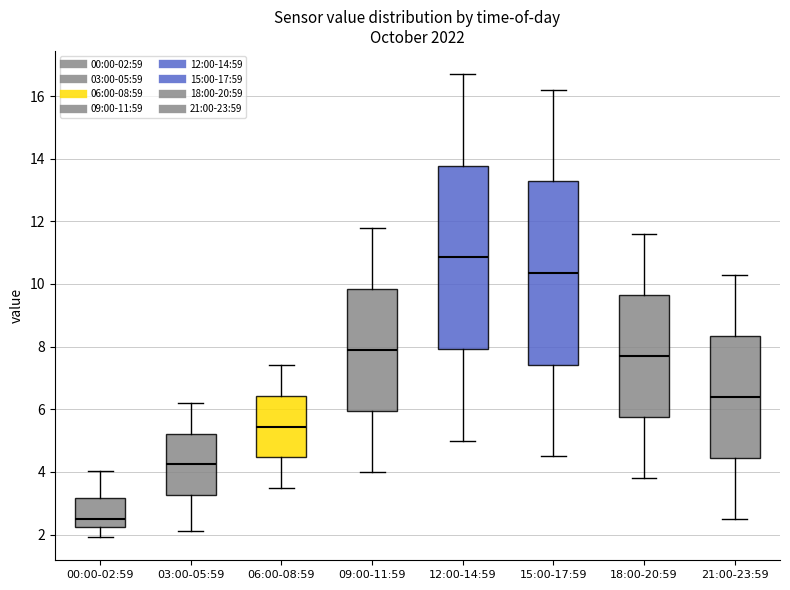

Reading left to right, read every box against the y-axis: the position of its median line, the range the box covers, and the ends of its whiskers. The values are not printed on the chart, so give them approximately, as read against the axis.

00:00-02:59: median 2.6, box 2.2 to 3.2, whiskers 2.0 to 4.0
03:00-05:59: median 4.2, box 3.2 to 5.2, whiskers 2.2 to 6.2
06:00-08:59: median 5.4, box 4.4 to 6.4, whiskers 3.6 to 7.4
09:00-11:59: median 8.0, box 6.0 to 9.8, whiskers 4.0 to 11.8
12:00-14:59: median 10.8, box 8.0 to 13.8, whiskers 5.0 to 16.8
15:00-17:59: median 10.4, box 7.4 to 13.2, whiskers 4.6 to 16.2
18:00-20:59: median 7.8, box 5.8 to 9.6, whiskers 3.8 to 11.6
21:00-23:59: median 6.4, box 4.4 to 8.4, whiskers 2.6 to 10.4